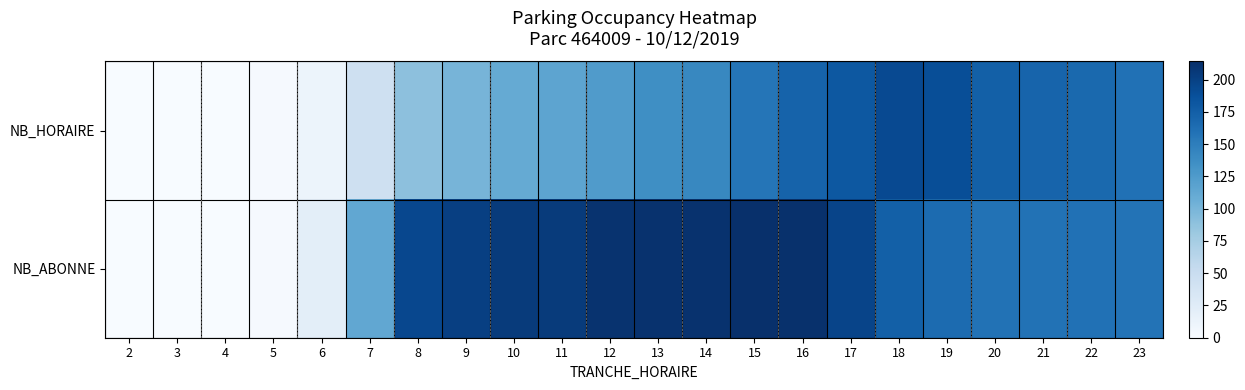

Reading left to right, transcribe all the data shown in this chart.

NB_HORAIRE: 2=0	3=0	4=0	5=2	6=11	7=44	8=89	9=101	10=111	11=116	12=124	13=136	14=142	15=157	16=172	17=181	18=193	19=189	20=174	21=171	22=167	23=160
NB_ABONNE: 2=0	3=0	4=0	5=2	6=21	7=113	8=194	9=201	10=204	11=204	12=211	13=212	14=212	15=214	16=213	17=197	18=174	19=165	20=159	21=159	22=160	23=158